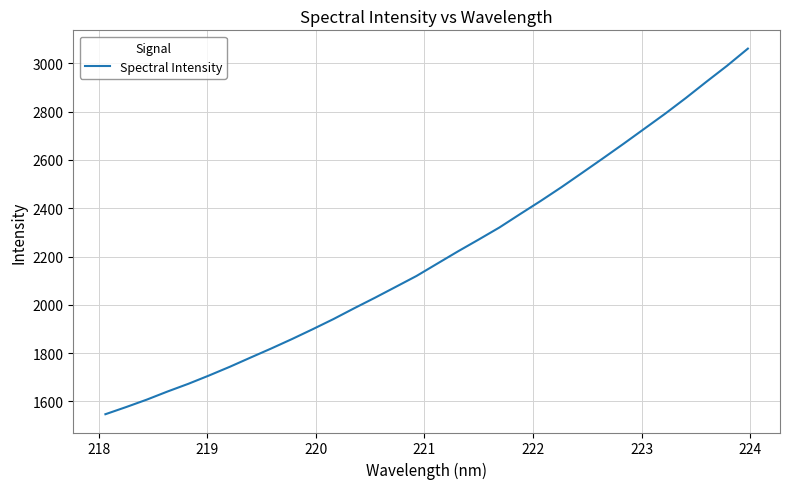

What is the difference between the maximum and minimum values?

1514.2